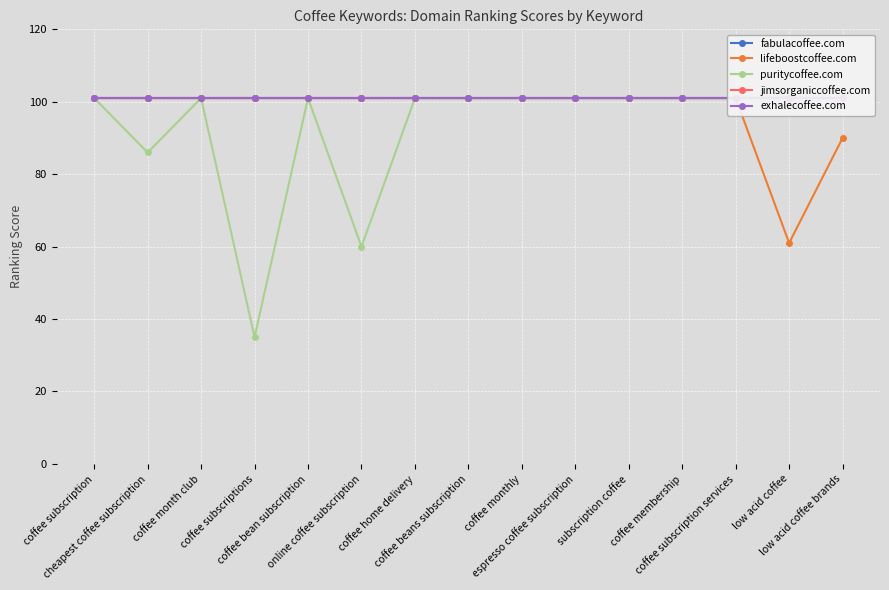

What is the average value of the jimsorganiccoffee.com series?

101